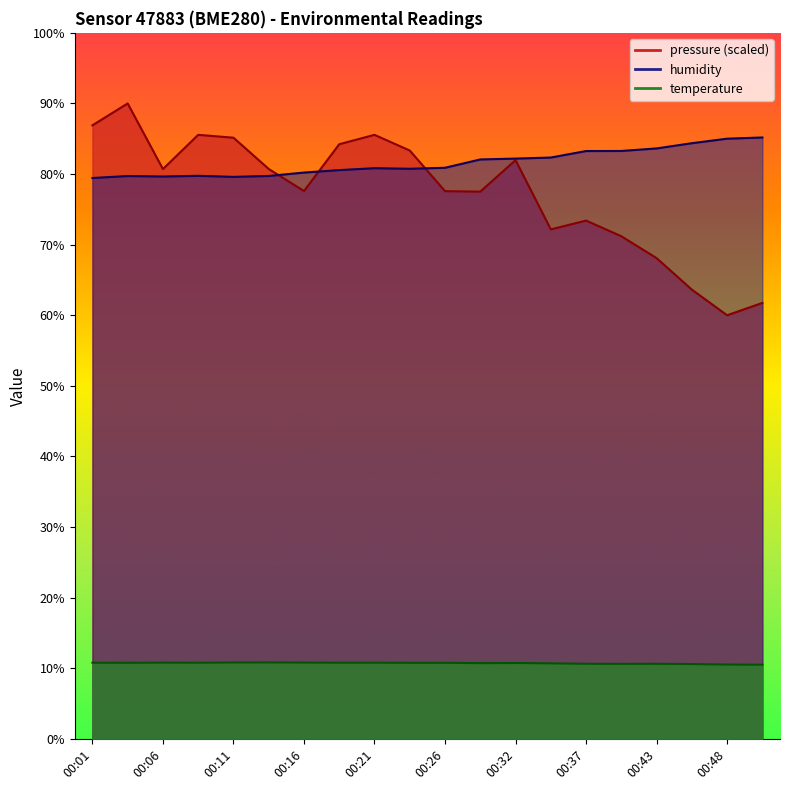

Is it true that humidity equals 33.3 at 00:11?

False